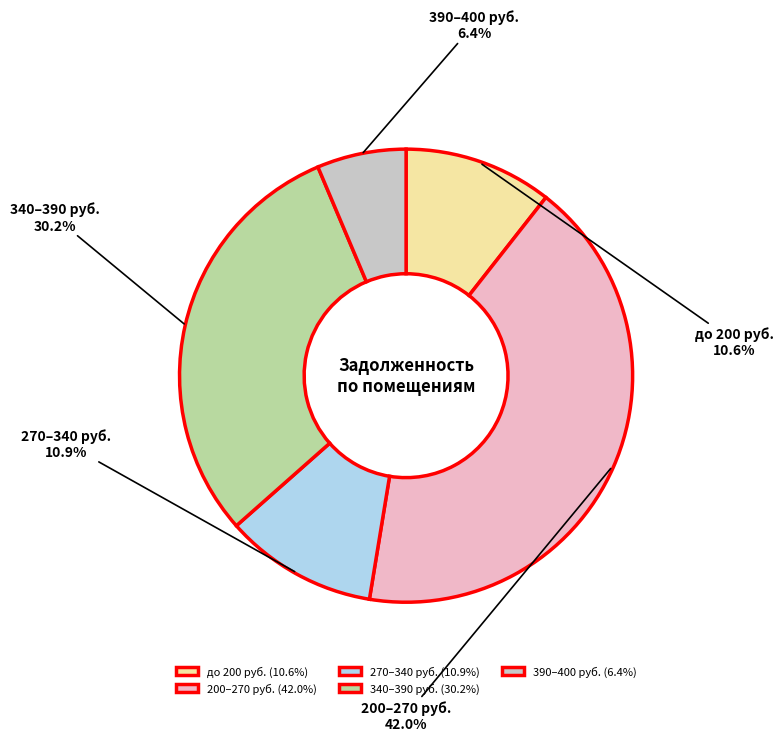

Is the sum of 270–340 руб. and до 200 руб. greater than half?

No